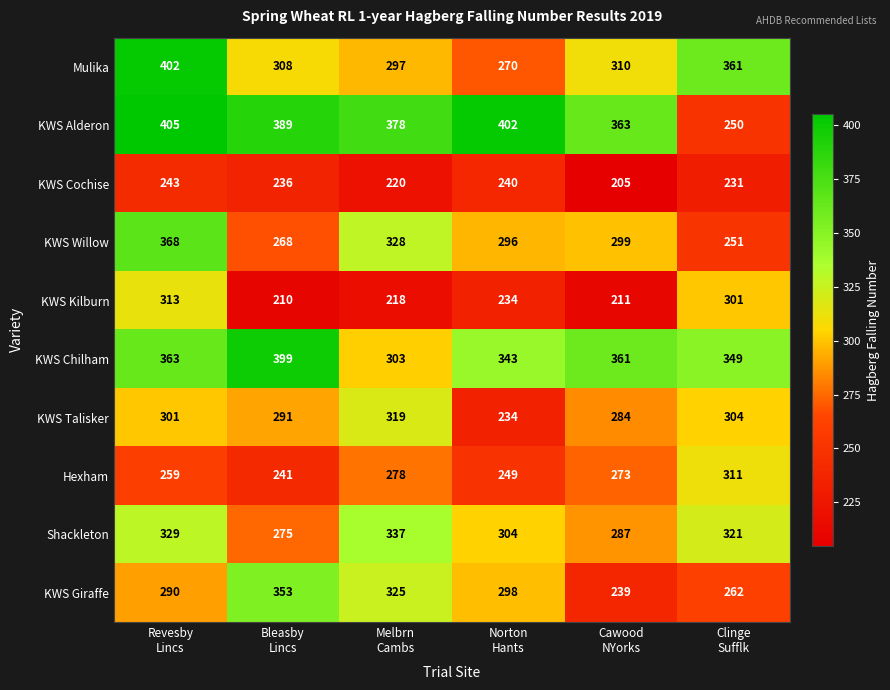

Which series has the largest total across all categories?

KWS Alderon